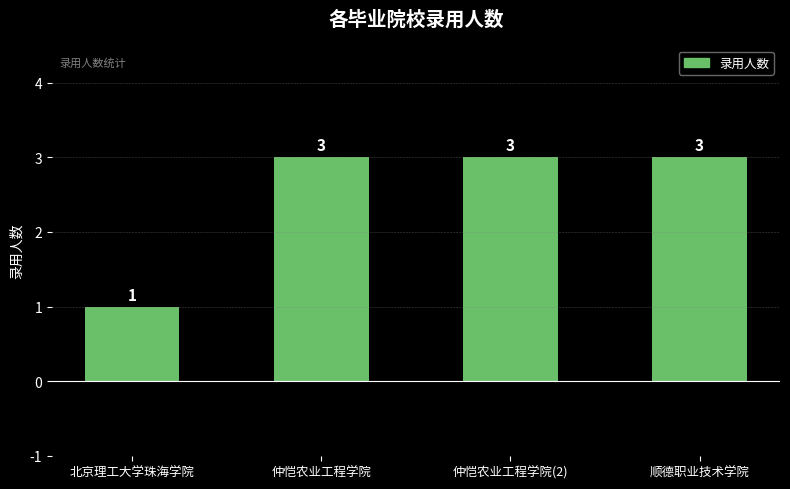

How many values are between 3 and 4?

3